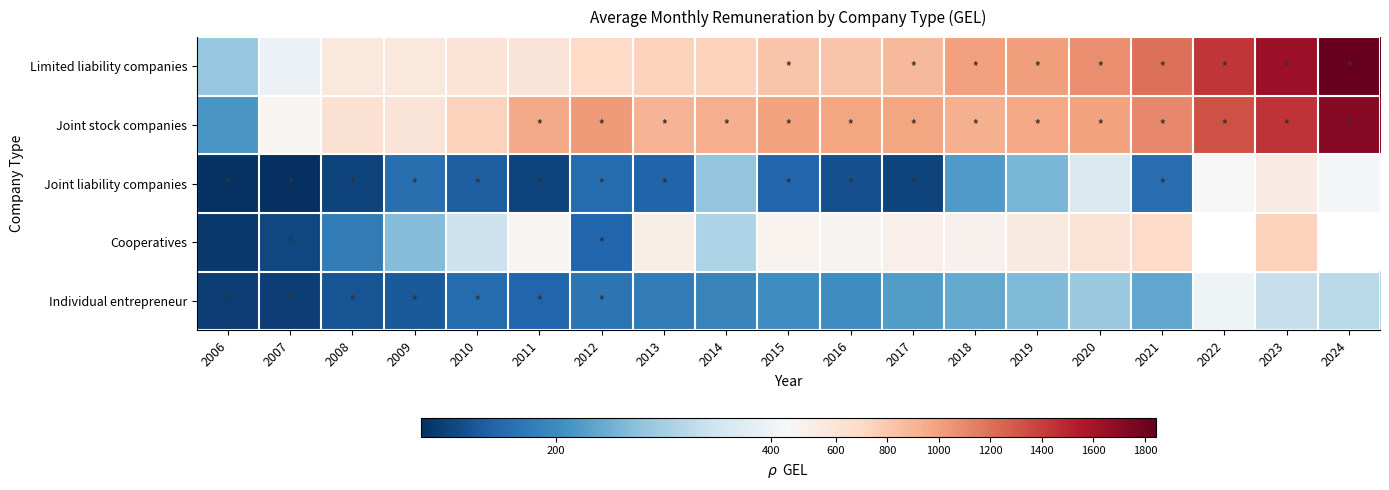

At how many categories does at least one series exceed 913?

13